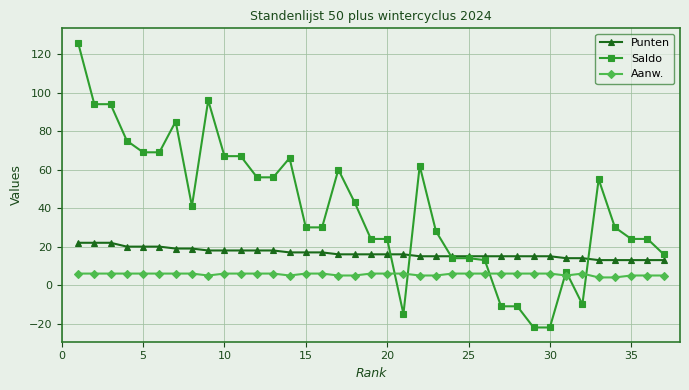

Which series has the largest total across all categories?

Saldo